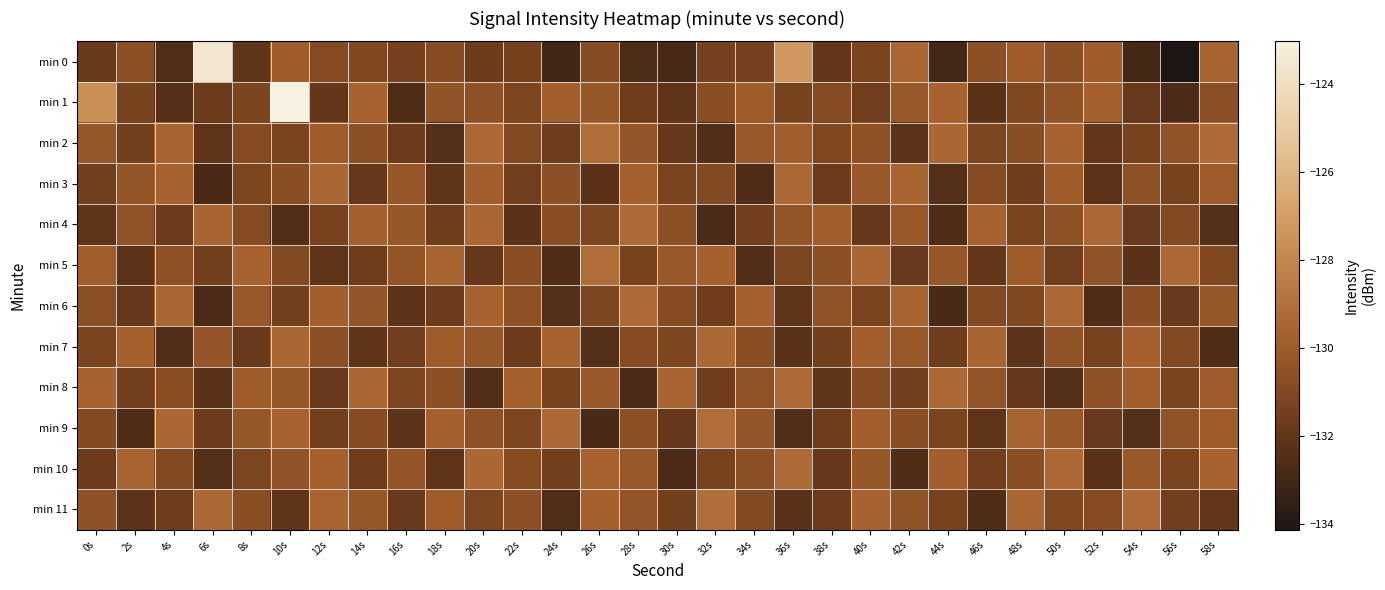

Between 6s and 52s, which series saw the biggest shift?

min 0